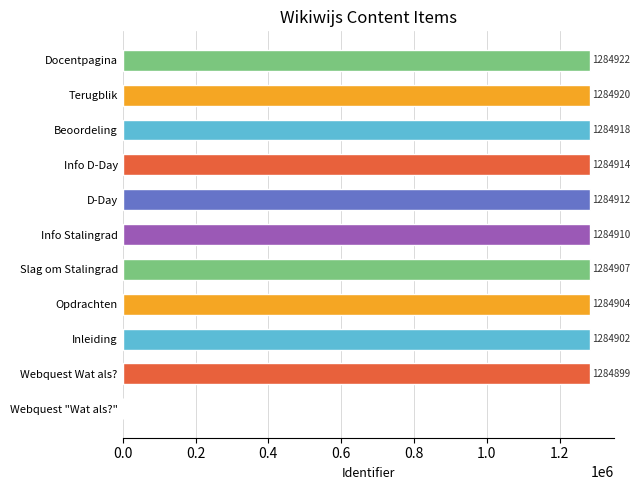

What is the average value?

1168101